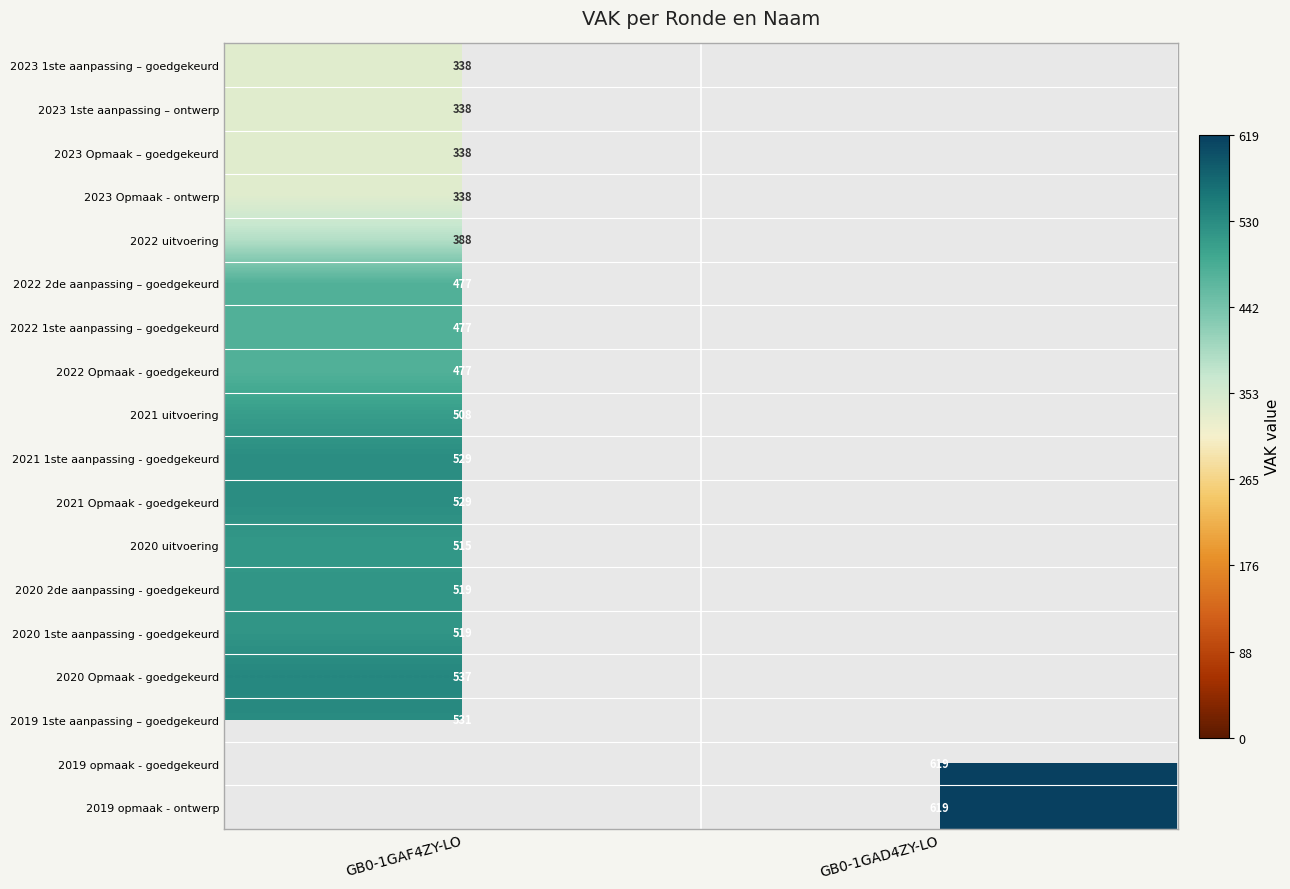

Is the value of 2022 uitvoering at GB0-1GAF4ZY-LO greater than the value of 2020 Opmaak - goedgekeurd at GB0-1GAF4ZY-LO?

No